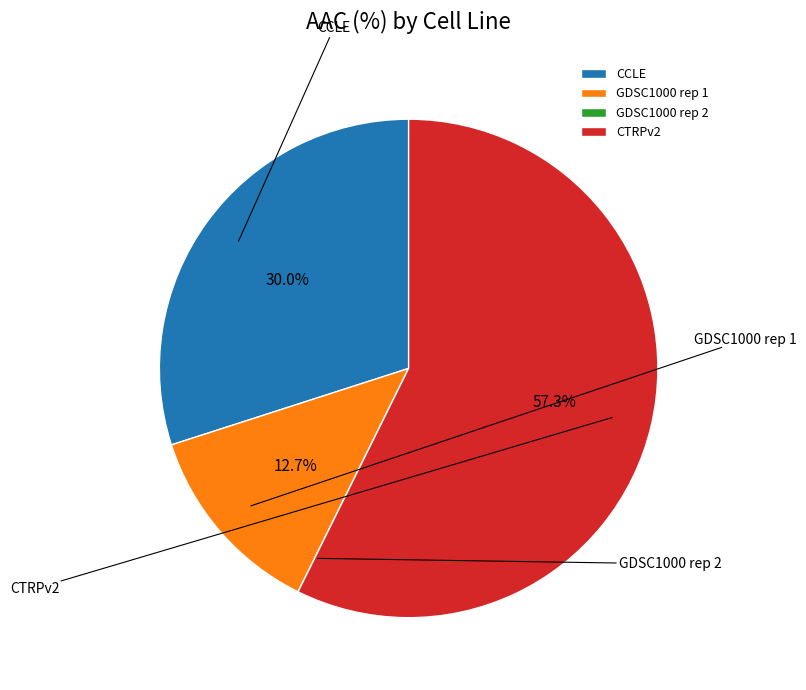

Combined, what portion of the pie is GDSC1000 rep 1 and CTRPv2?

70.0%